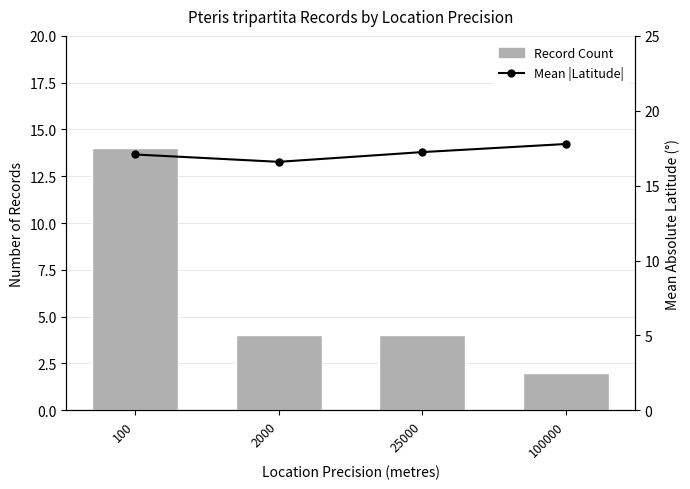

Between 25000 and 100000, which series saw the biggest shift?

Record Count